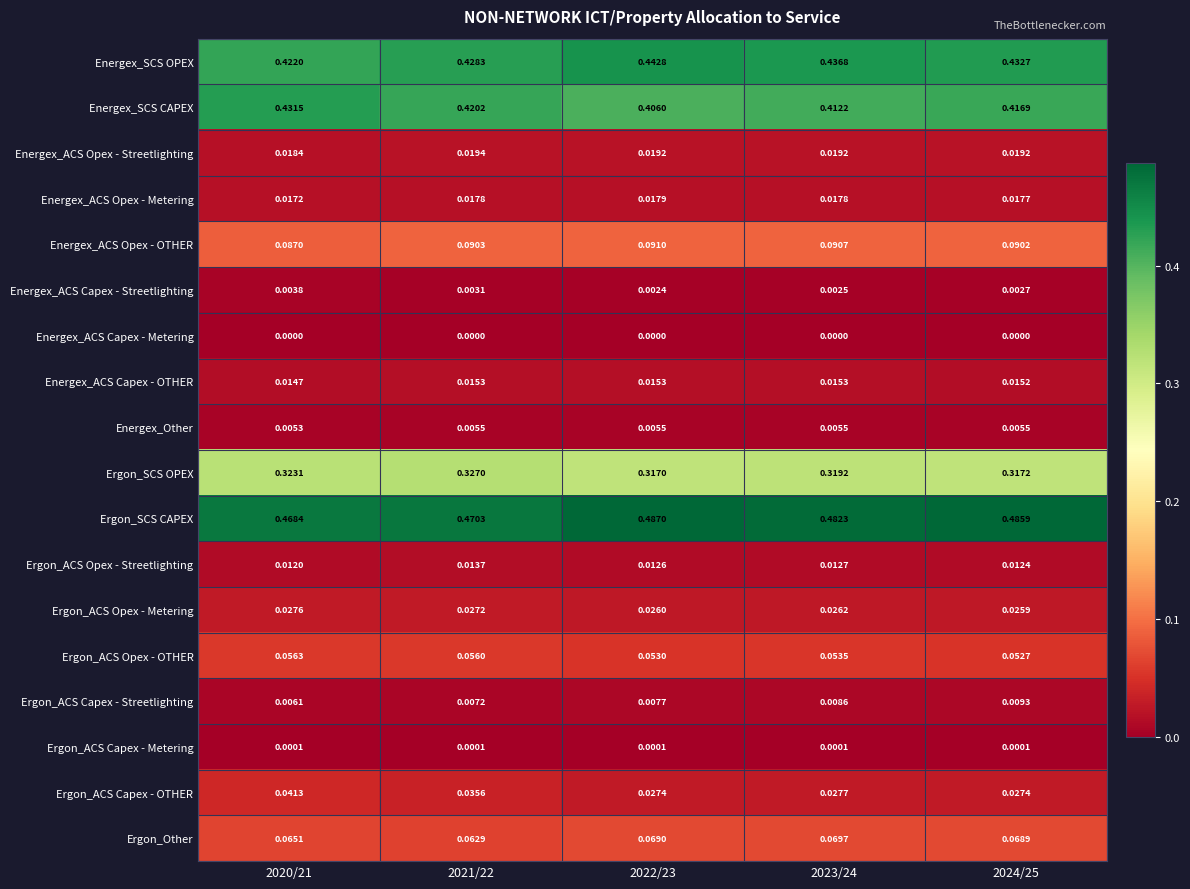

Is the value of Energex_ACS Capex - OTHER at 2023/24 greater than the value of Ergon_ACS Capex - OTHER at 2024/25?

No